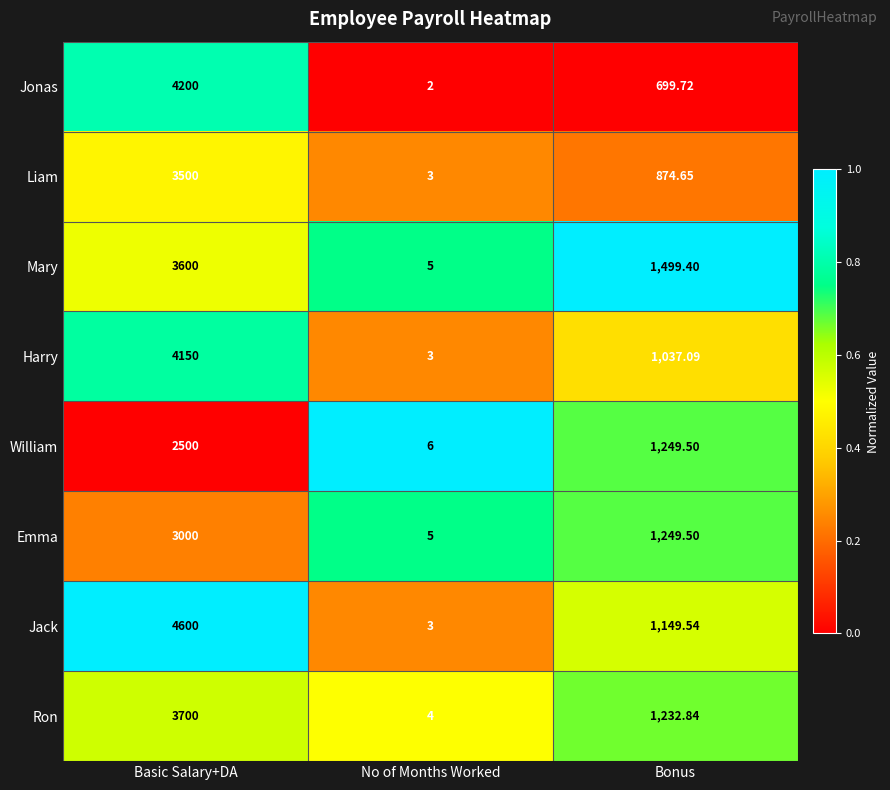

Between No of Months Worked and Bonus, which series saw the biggest shift?

Mary